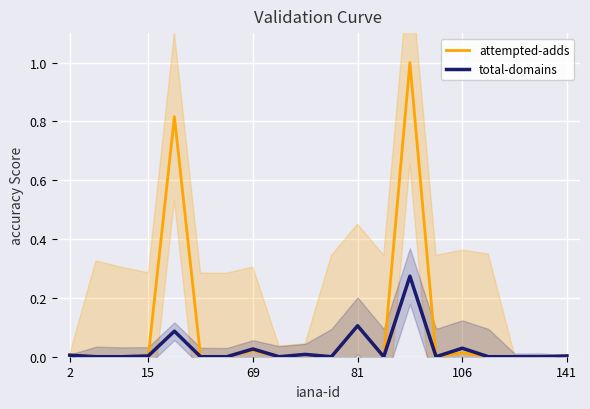

Is the value of attempted-adds at 8 greater than the value of total-domains at 12?

No